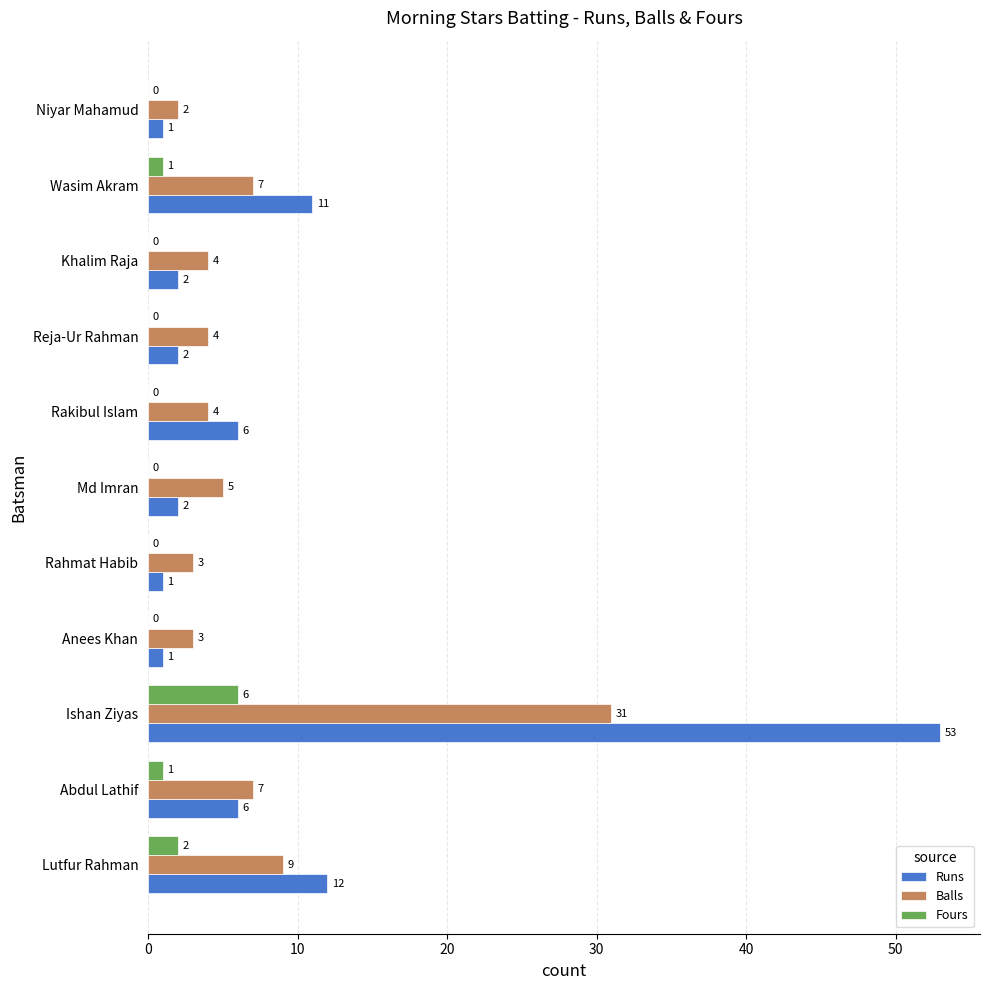

Which series changed the most between Wasim Akram and Niyar Mahamud?

Runs